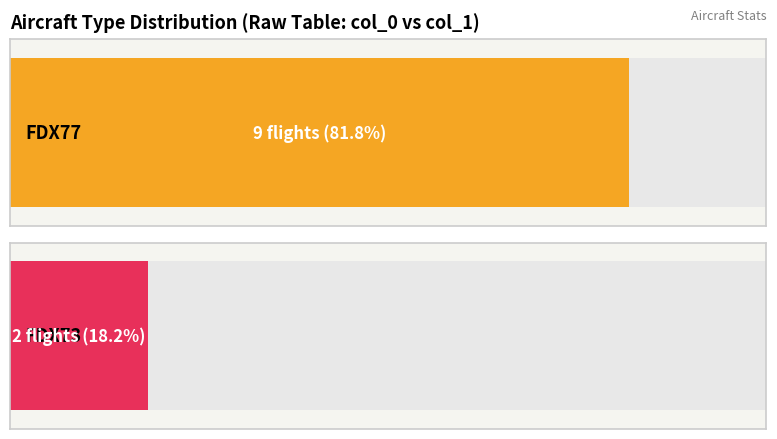

List the series in order of their peak value, highest first.

FDX77, FDX73